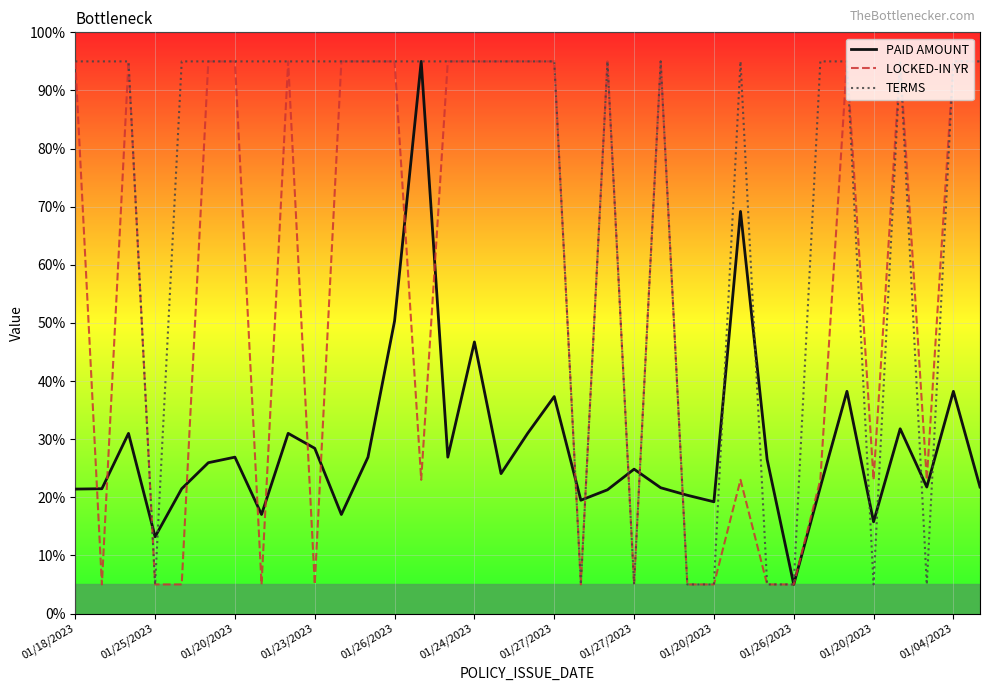

Count the LOCKED-IN YR values in the range 5 to 95.

35